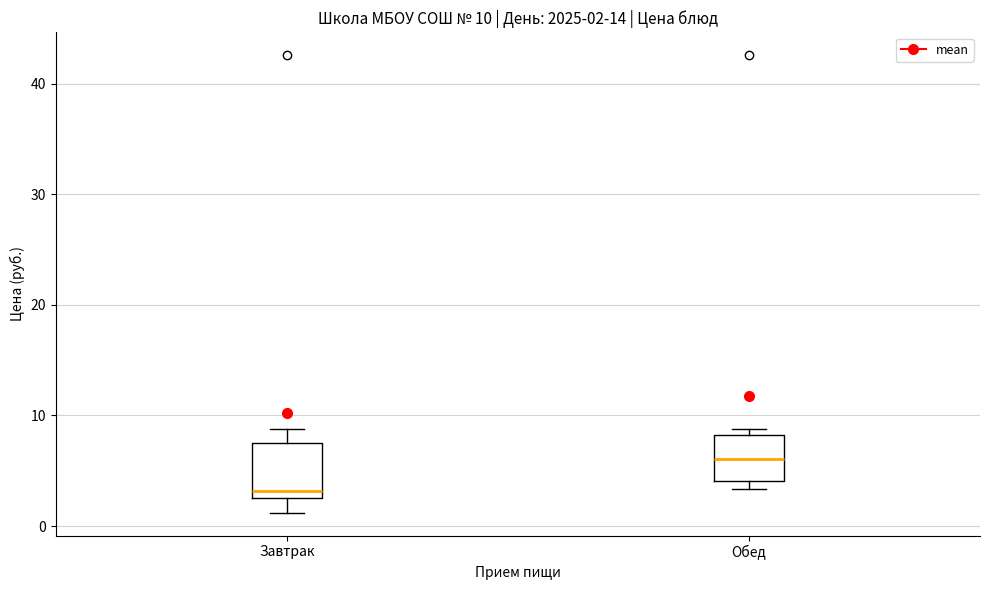

Which box's median line is the lowest?

Завтрак